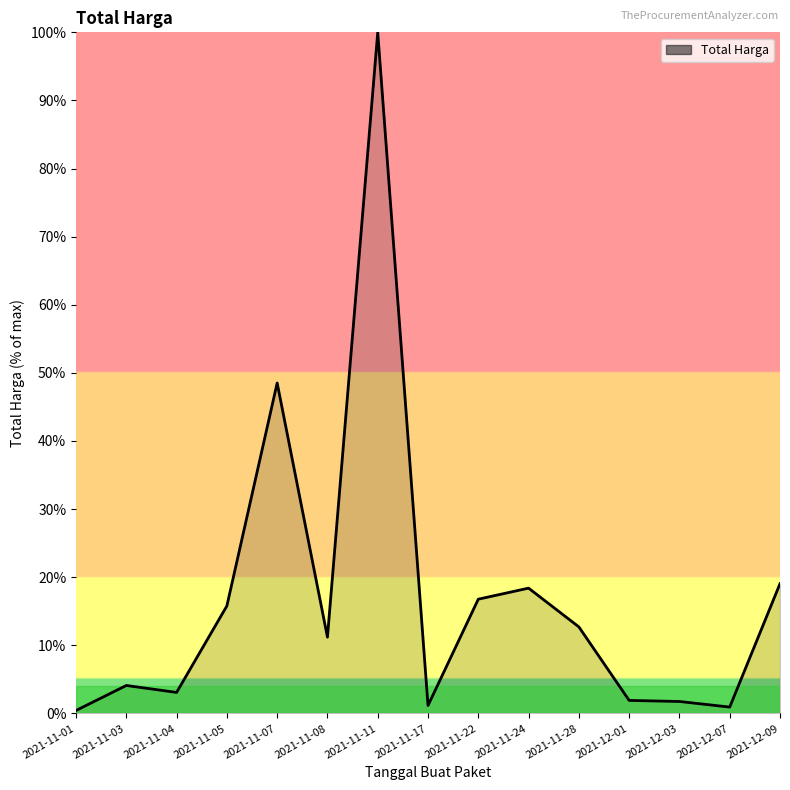

True or false: the data shows 4.5 at 2021-11-08.

False